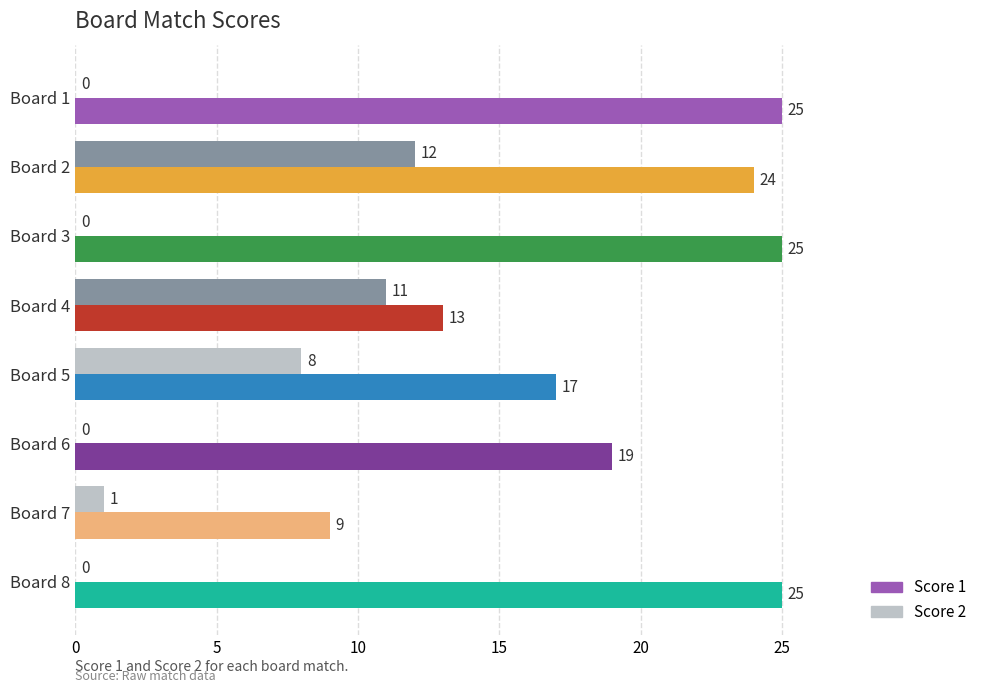

At which label is Score 1 closest to 17?

Board 5